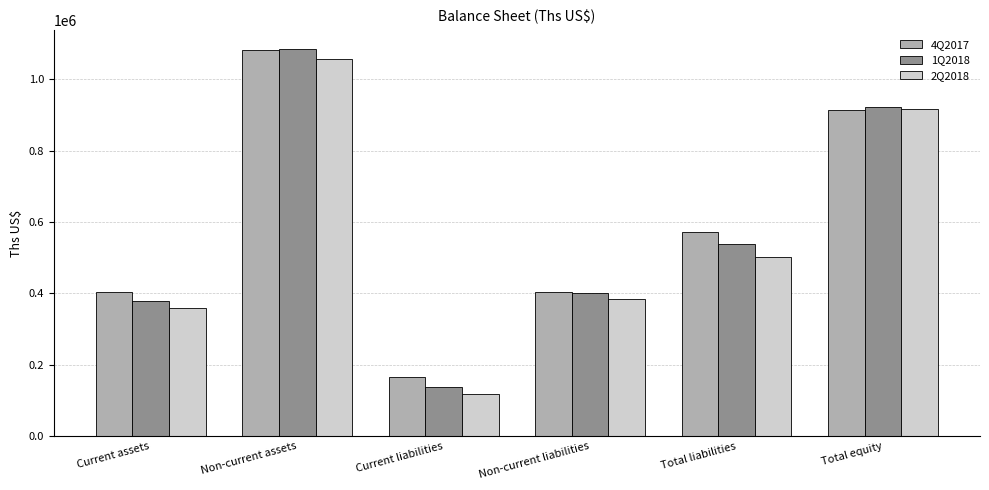

What value does the 2Q2018 series have at Current assets?

359604.0